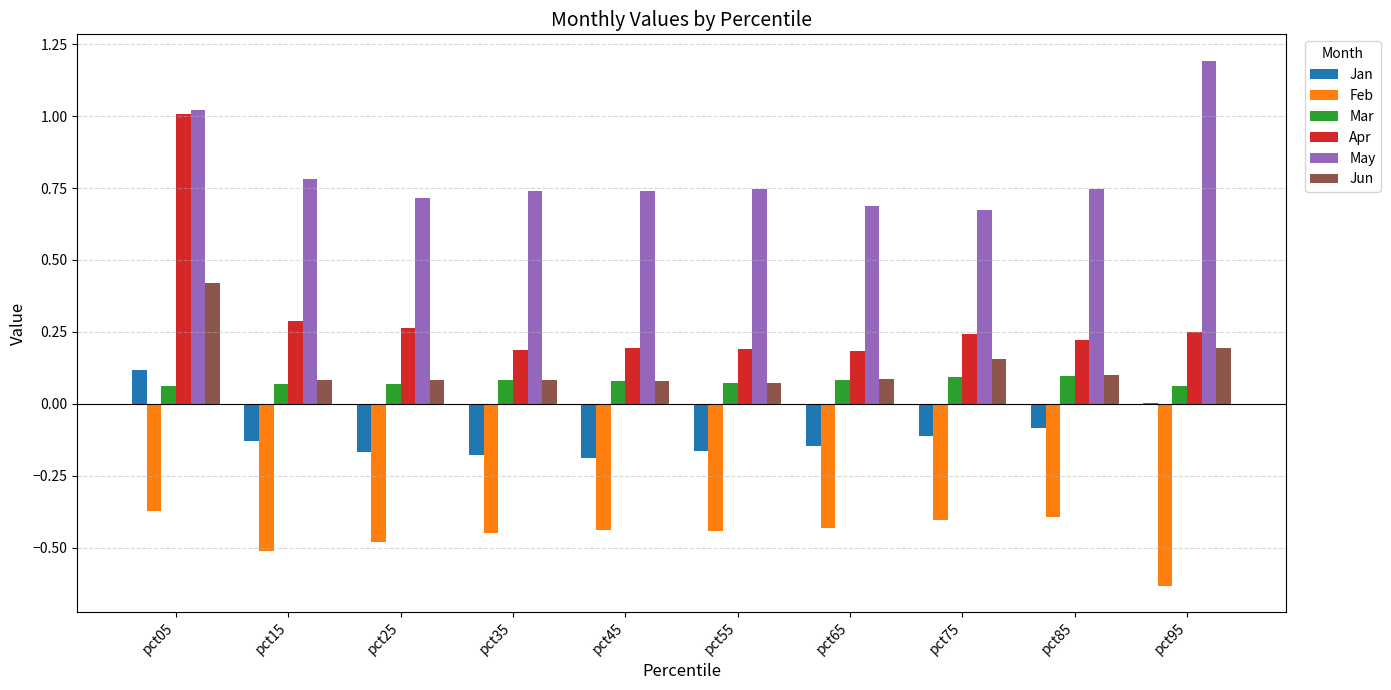

At which label is Feb closest to 0?

pct05